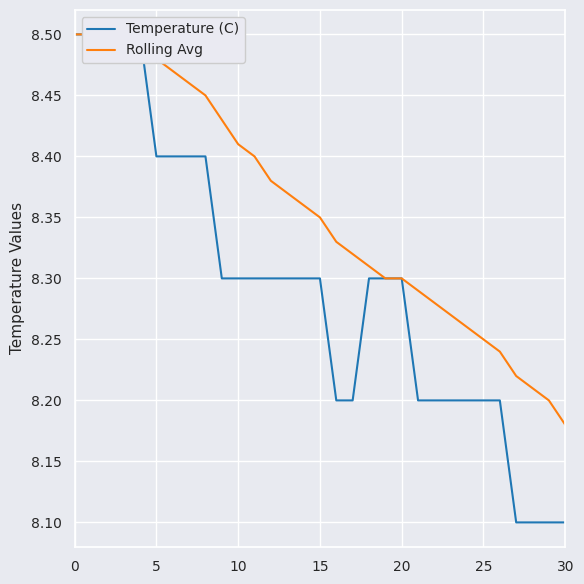

The Temperature (C) series shows 8.1 at 27. True or false?

True